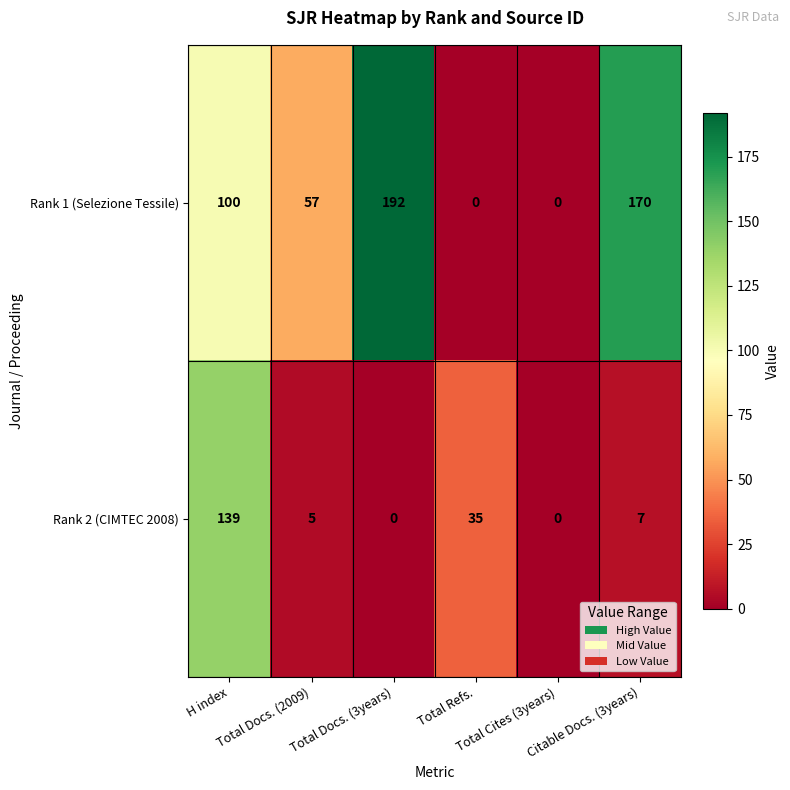

Count the number of data series in this chart.

2